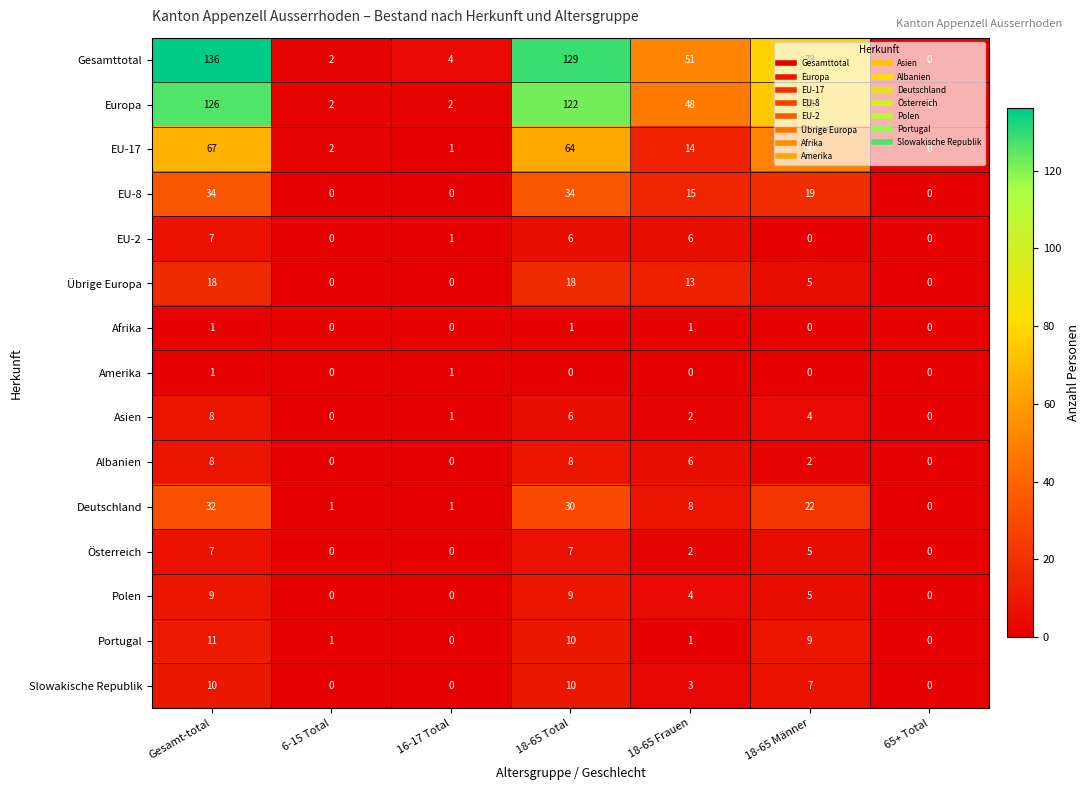

Which label corresponds to the largest value in the chart?

Gesamt-total